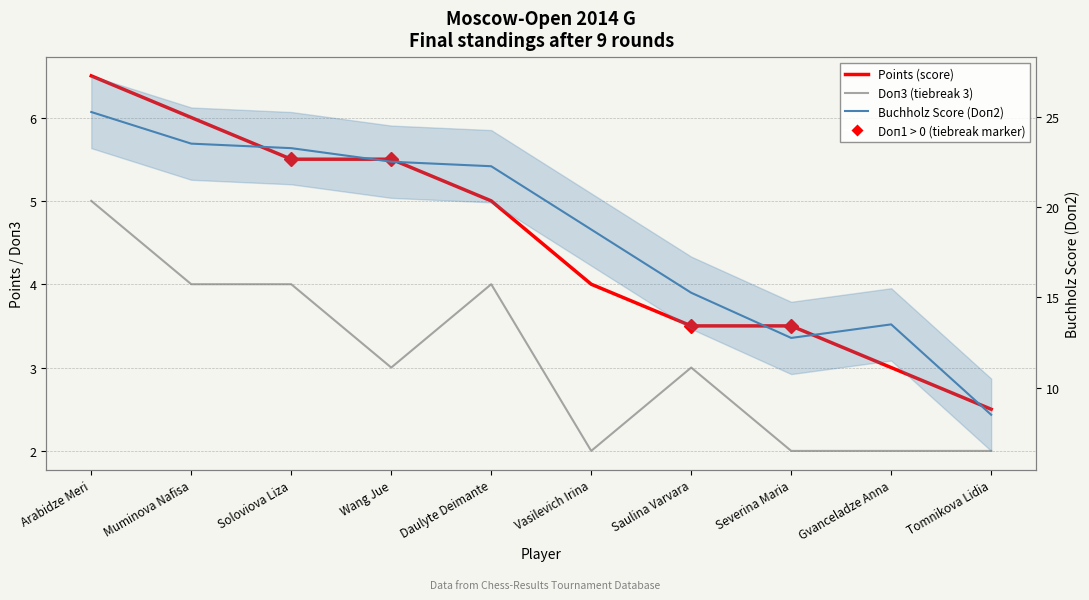

List the series in order of their peak value, highest first.

Buchholz Score (Doп2), Points (score), Doп3 (tiebreak 3)